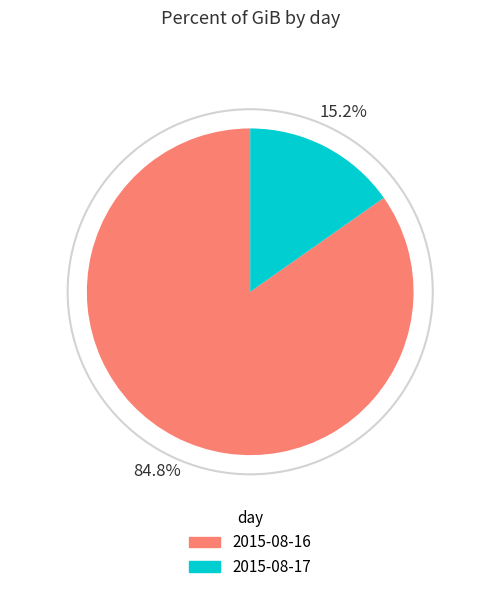

What percentage is the 2015-08-16 slice, to the nearest percent?

85%